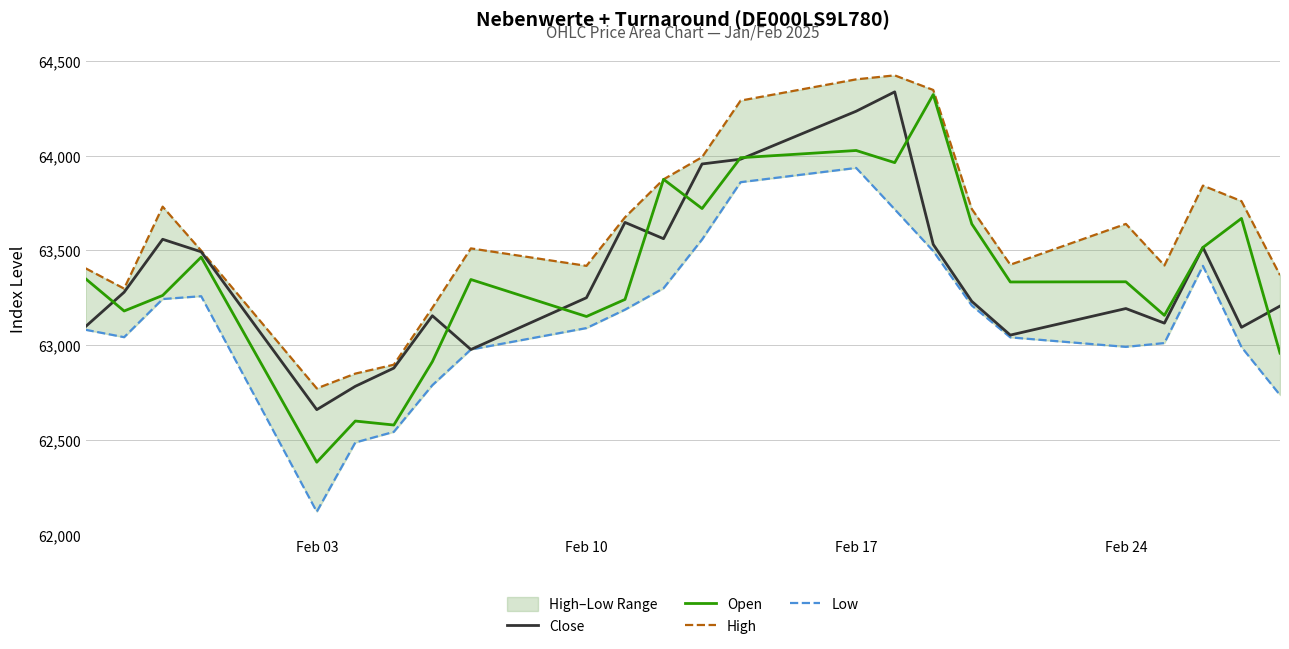

Which category has the lowest value in the Open series?

Feb 03